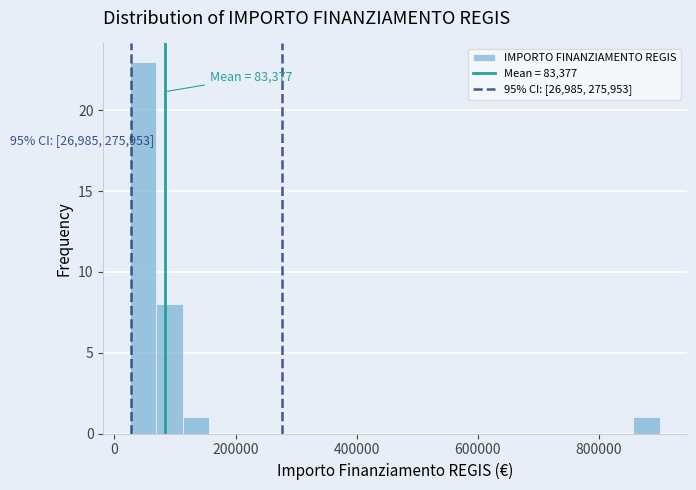

Around what value on the x-axis is the tallest bar? Give the approximate position of its centre, as read against the axis.

40000